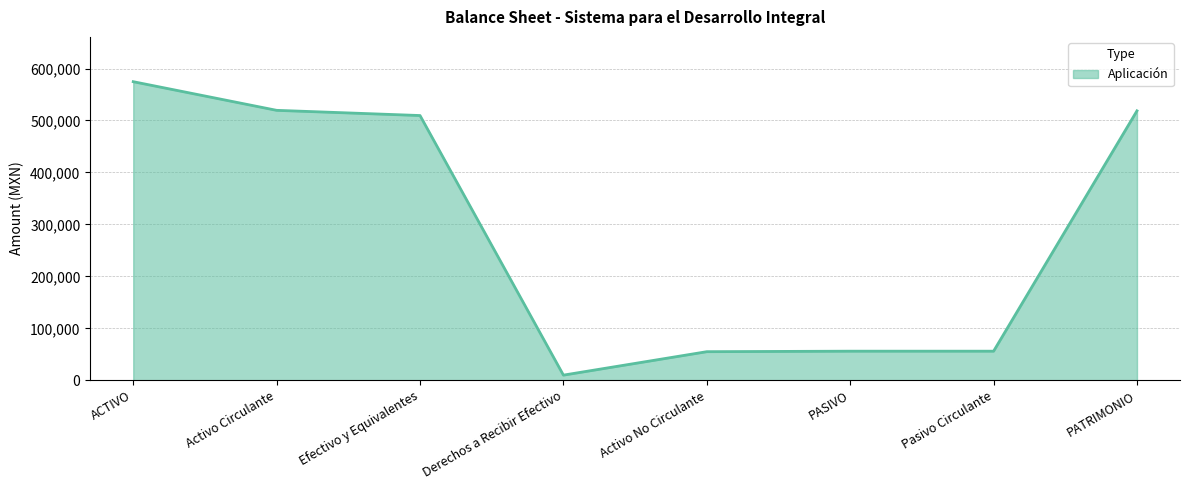

Does the chart display data point markers on the line(s)?

No